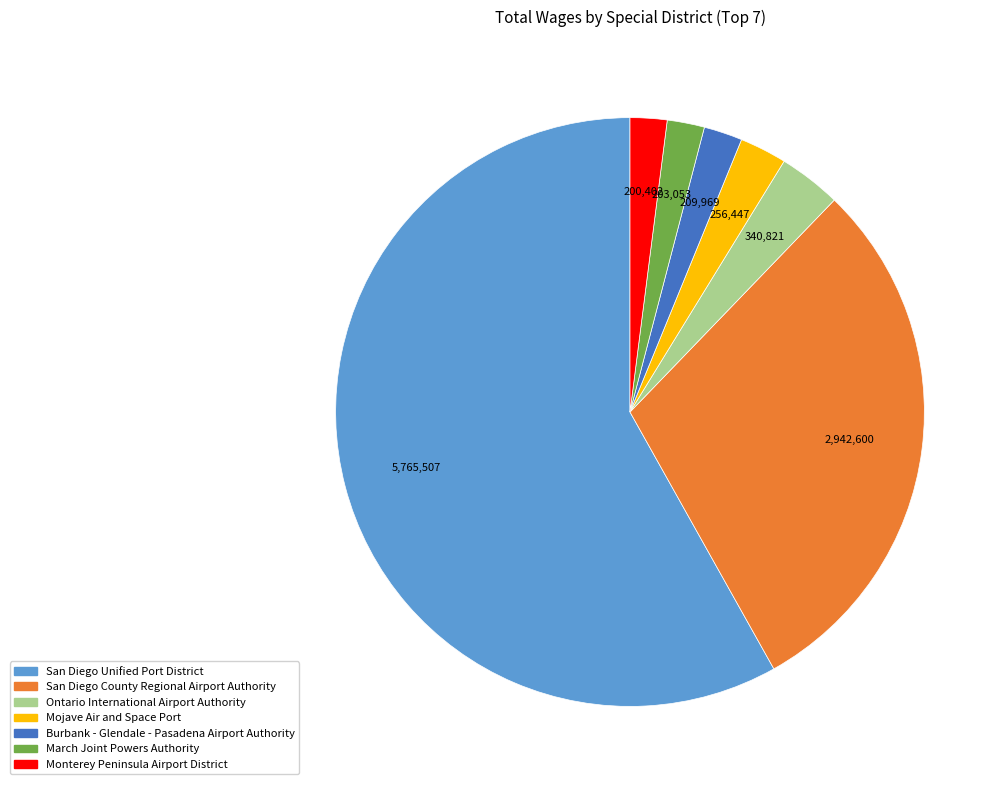

True or false: Ontario International Airport Authority accounts for 15% of the total.

False